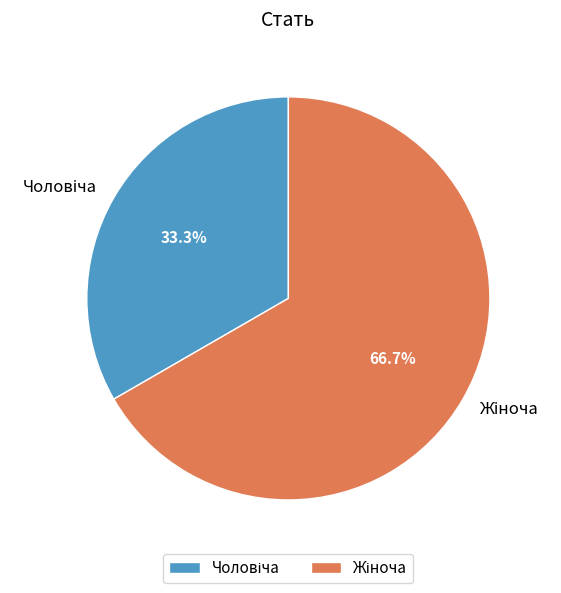

Is there a majority slice in this chart?

Yes